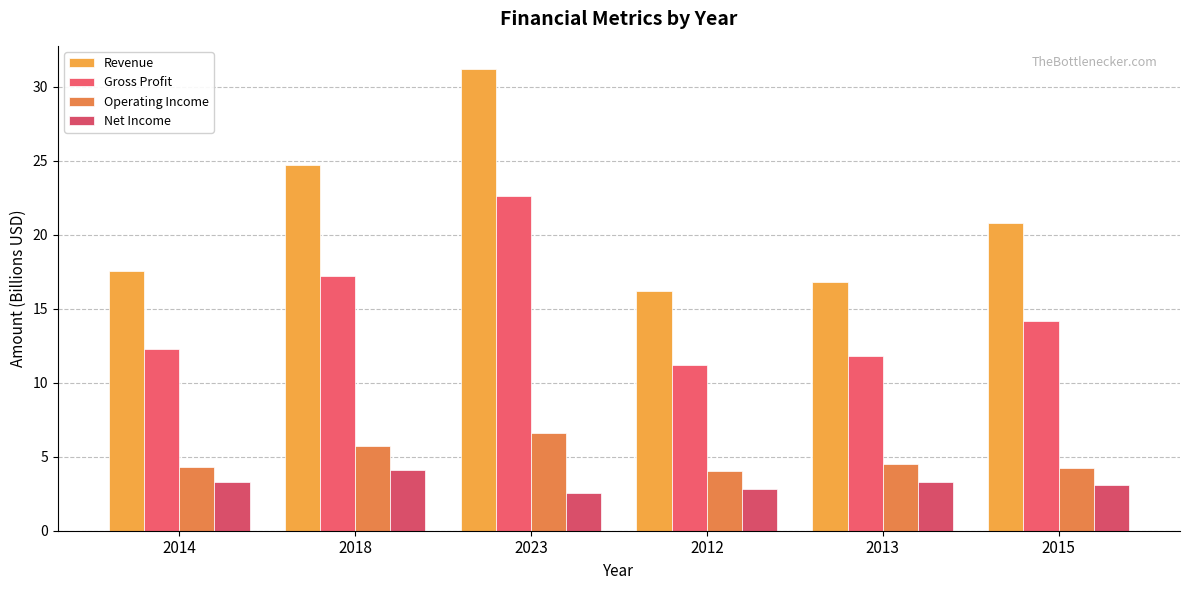

What is the difference between the maximum and second lowest values in the Gross Profit series?

10.8